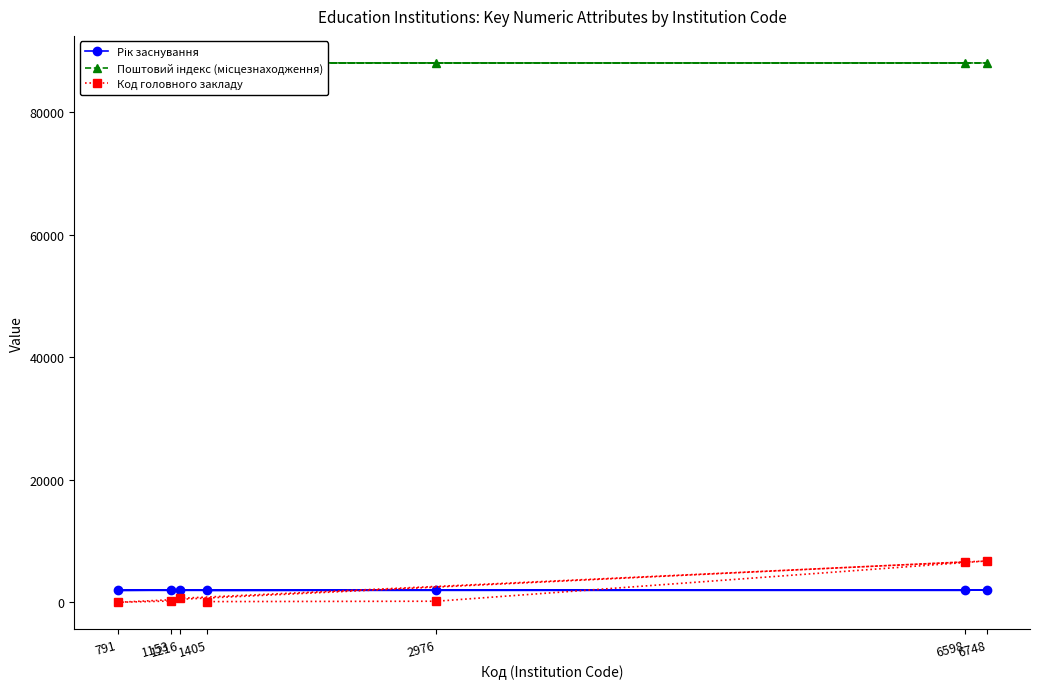

True or false: Поштовий індекс (місцезнаходження) and Код головного закладу cross at least once.

False